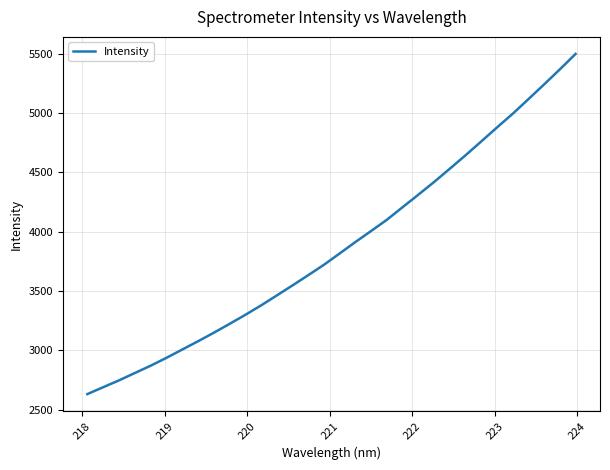

How many categories are shown in the chart?

32